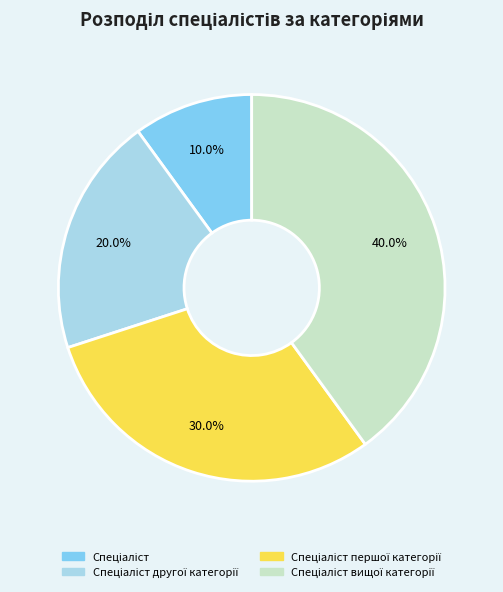

To the nearest percent, what is the difference between the largest and smallest slice percentages?

30%